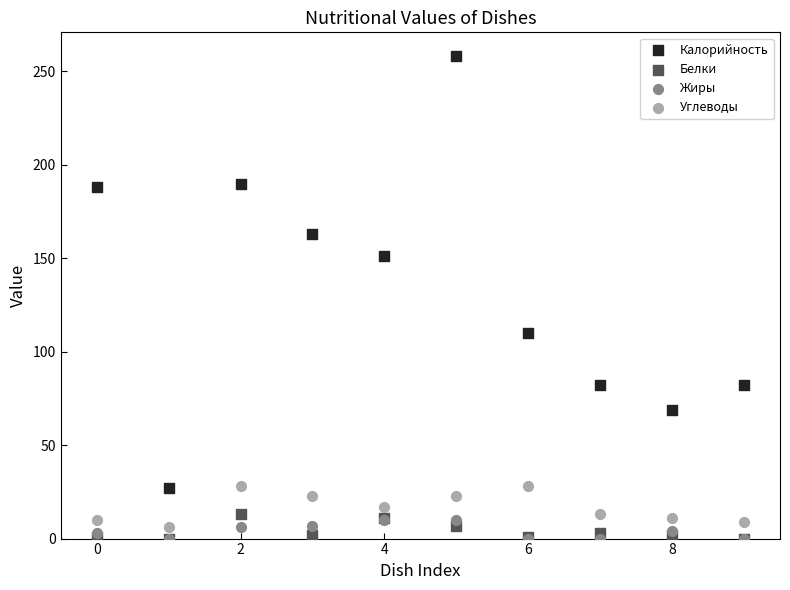

Which series reaches the maximum Y coordinate?

Калорийность